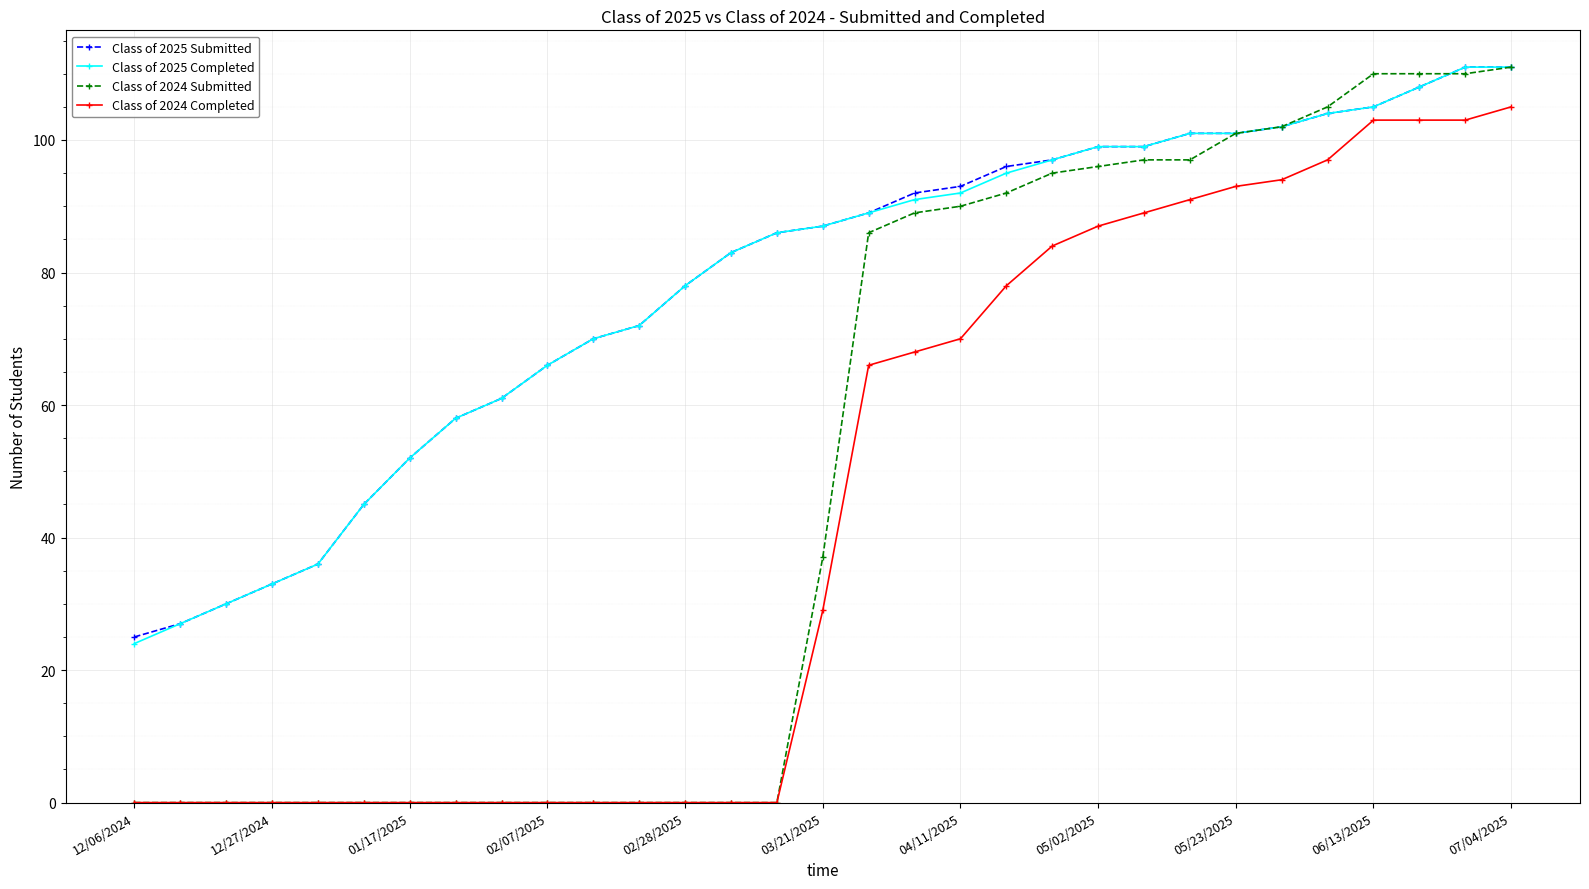

Which series has the largest range (max minus min)?

Class of 2024 Submitted